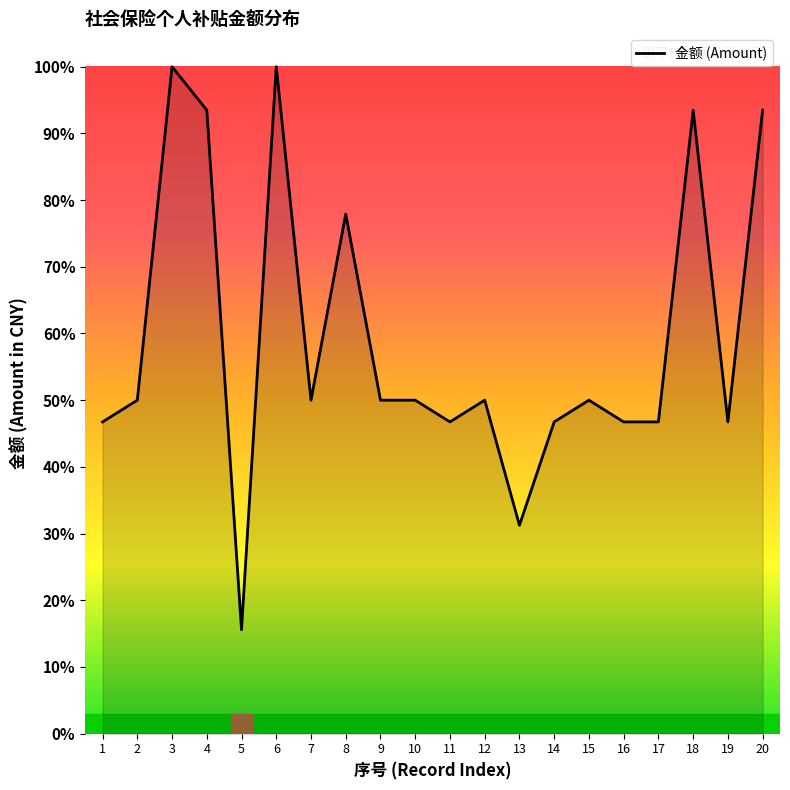

At which category does the chart reach its minimum across all series?

5